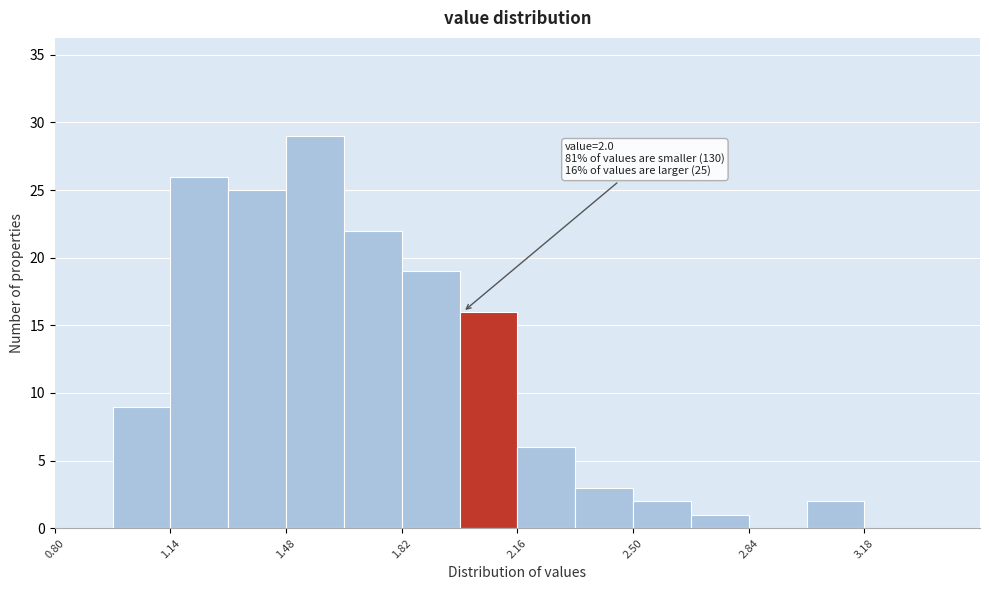

Around what value on the x-axis is the tallest bar? Give the approximate position of its centre, as read against the axis.

1.55